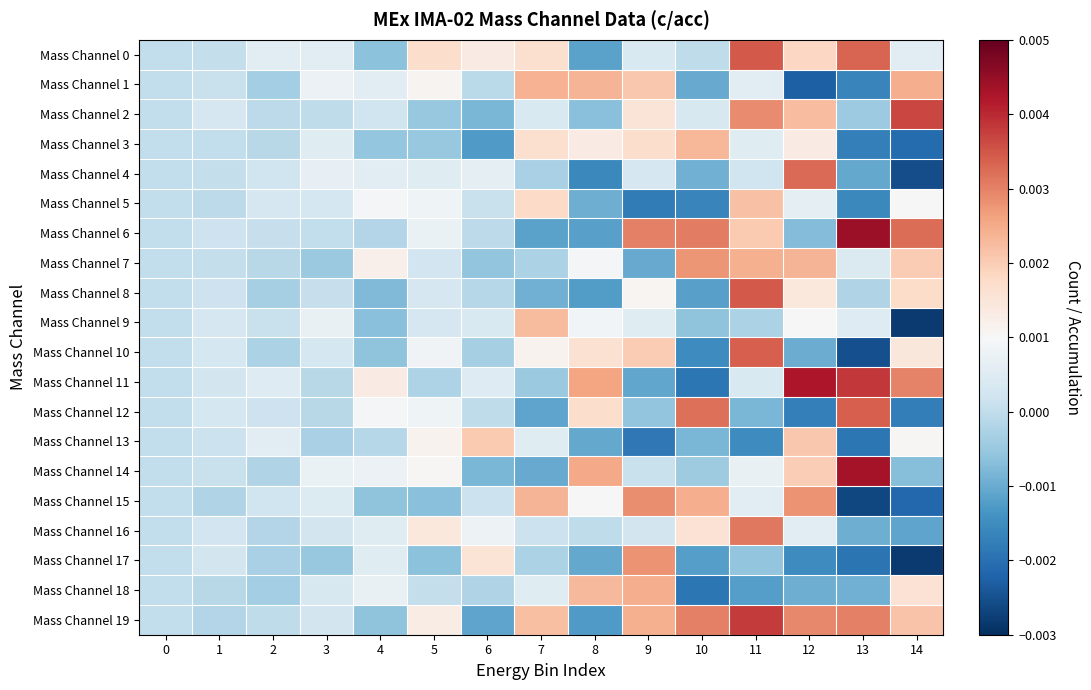

Reading right to left, list all the values displayed in this chart.

Mass Channel 0: 14=0.0	13=0.0	12=0.0	11=0.0	10=-0.0	9=0.0	8=-0.0	7=0.0	6=0.0	5=0.0	4=-0.0	3=0.0	2=0.0	1=0.0	0=0.0
Mass Channel 1: 14=0.0	13=-0.0	12=-0.0	11=0.0	10=-0.0	9=0.0	8=0.0	7=0.0	6=-0.0	5=0.0	4=0.0	3=0.0	2=-0.0	1=0.0	0=0.0
Mass Channel 2: 14=0.0	13=-0.0	12=0.0	11=0.0	10=0.0	9=0.0	8=-0.0	7=0.0	6=-0.0	5=-0.0	4=0.0	3=-0.0	2=-0.0	1=0.0	0=0.0
Mass Channel 3: 14=-0.0	13=-0.0	12=0.0	11=0.0	10=0.0	9=0.0	8=0.0	7=0.0	6=-0.0	5=-0.0	4=-0.0	3=0.0	2=-0.0	1=0.0	0=0.0
Mass Channel 4: 14=-0.0	13=-0.0	12=0.0	11=0.0	10=-0.0	9=0.0	8=-0.0	7=-0.0	6=0.0	5=0.0	4=0.0	3=0.0	2=0.0	1=0.0	0=0.0
Mass Channel 5: 14=0.0	13=-0.0	12=0.0	11=0.0	10=-0.0	9=-0.0	8=-0.0	7=0.0	6=0.0	5=0.0	4=0.0	3=0.0	2=0.0	1=-0.0	0=0.0
Mass Channel 6: 14=0.0	13=0.0	12=-0.0	11=0.0	10=0.0	9=0.0	8=-0.0	7=-0.0	6=-0.0	5=0.0	4=-0.0	3=0.0	2=0.0	1=0.0	0=0.0
Mass Channel 7: 14=0.0	13=0.0	12=0.0	11=0.0	10=0.0	9=-0.0	8=0.0	7=-0.0	6=-0.0	5=0.0	4=0.0	3=-0.0	2=-0.0	1=0.0	0=0.0
Mass Channel 8: 14=0.0	13=-0.0	12=0.0	11=0.0	10=-0.0	9=0.0	8=-0.0	7=-0.0	6=-0.0	5=0.0	4=-0.0	3=0.0	2=-0.0	1=0.0	0=0.0
Mass Channel 9: 14=-0.0	13=0.0	12=0.0	11=-0.0	10=-0.0	9=0.0	8=0.0	7=0.0	6=0.0	5=0.0	4=-0.0	3=0.0	2=0.0	1=0.0	0=0.0
Mass Channel 10: 14=0.0	13=-0.0	12=-0.0	11=0.0	10=-0.0	9=0.0	8=0.0	7=0.0	6=-0.0	5=0.0	4=-0.0	3=0.0	2=-0.0	1=0.0	0=0.0
Mass Channel 11: 14=0.0	13=0.0	12=0.0	11=0.0	10=-0.0	9=-0.0	8=0.0	7=-0.0	6=0.0	5=-0.0	4=0.0	3=-0.0	2=0.0	1=0.0	0=0.0
Mass Channel 12: 14=-0.0	13=0.0	12=-0.0	11=-0.0	10=0.0	9=-0.0	8=0.0	7=-0.0	6=-0.0	5=0.0	4=0.0	3=-0.0	2=0.0	1=0.0	0=0.0
Mass Channel 13: 14=0.0	13=-0.0	12=0.0	11=-0.0	10=-0.0	9=-0.0	8=-0.0	7=0.0	6=0.0	5=0.0	4=-0.0	3=-0.0	2=0.0	1=0.0	0=0.0
Mass Channel 14: 14=-0.0	13=0.0	12=0.0	11=0.0	10=-0.0	9=0.0	8=0.0	7=-0.0	6=-0.0	5=0.0	4=0.0	3=0.0	2=-0.0	1=0.0	0=0.0
Mass Channel 15: 14=-0.0	13=-0.0	12=0.0	11=0.0	10=0.0	9=0.0	8=0.0	7=0.0	6=0.0	5=-0.0	4=-0.0	3=0.0	2=0.0	1=-0.0	0=0.0
Mass Channel 16: 14=-0.0	13=-0.0	12=0.0	11=0.0	10=0.0	9=0.0	8=-0.0	7=0.0	6=0.0	5=0.0	4=0.0	3=0.0	2=-0.0	1=0.0	0=0.0
Mass Channel 17: 14=-0.0	13=-0.0	12=-0.0	11=-0.0	10=-0.0	9=0.0	8=-0.0	7=-0.0	6=0.0	5=-0.0	4=0.0	3=-0.0	2=-0.0	1=0.0	0=0.0
Mass Channel 18: 14=0.0	13=-0.0	12=-0.0	11=-0.0	10=-0.0	9=0.0	8=0.0	7=0.0	6=-0.0	5=0.0	4=0.0	3=0.0	2=-0.0	1=-0.0	0=0.0
Mass Channel 19: 14=0.0	13=0.0	12=0.0	11=0.0	10=0.0	9=0.0	8=-0.0	7=0.0	6=-0.0	5=0.0	4=-0.0	3=0.0	2=-0.0	1=-0.0	0=0.0